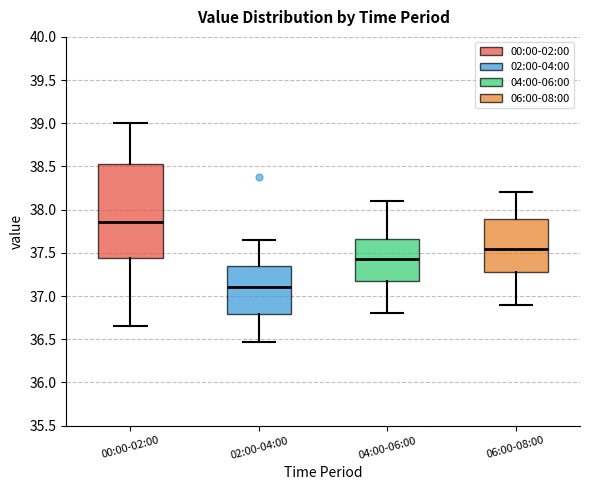

Which box has the lowest median line?

02:00-04:00